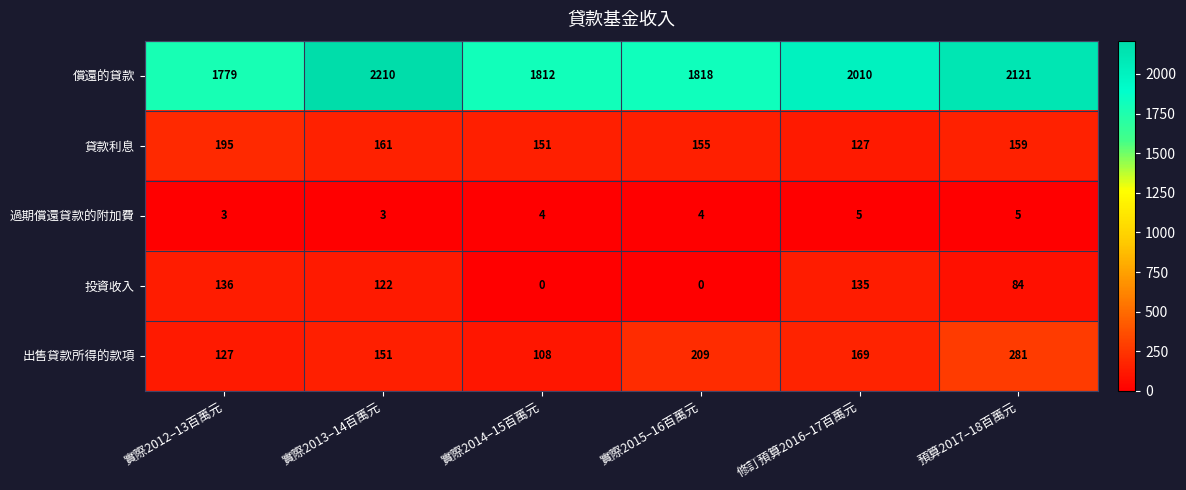

What is the average value of the 投資收入 series?

80